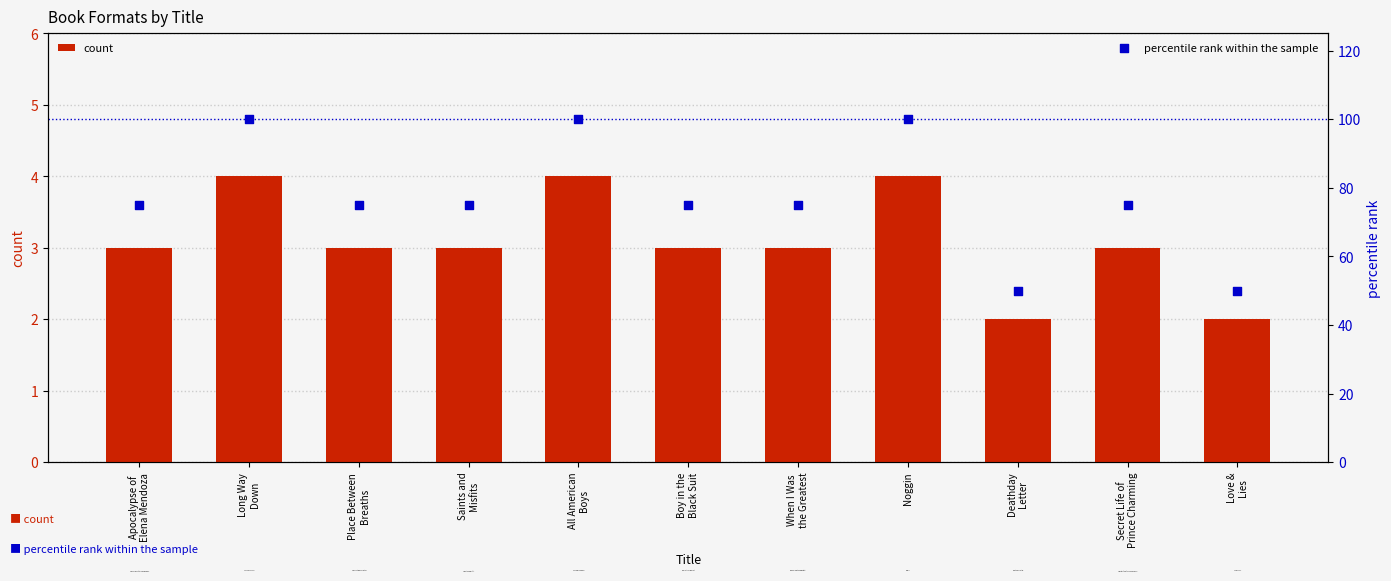

Which series has the largest total across all categories?

percentile rank within the sample